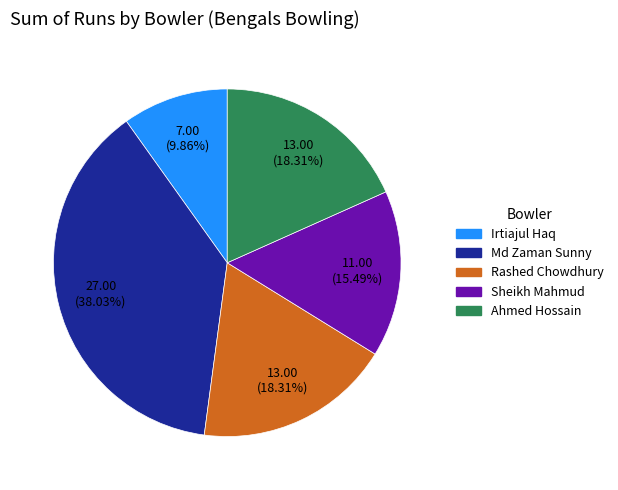

Count the number of slices in the pie.

5